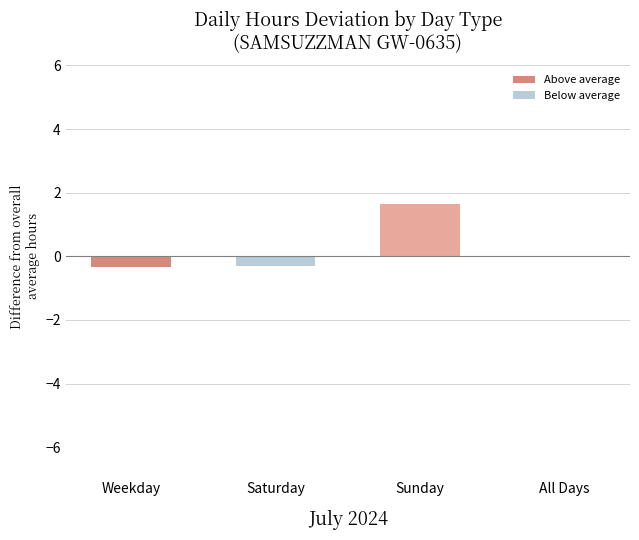

The value at All Days is 0.0. True or false?

True